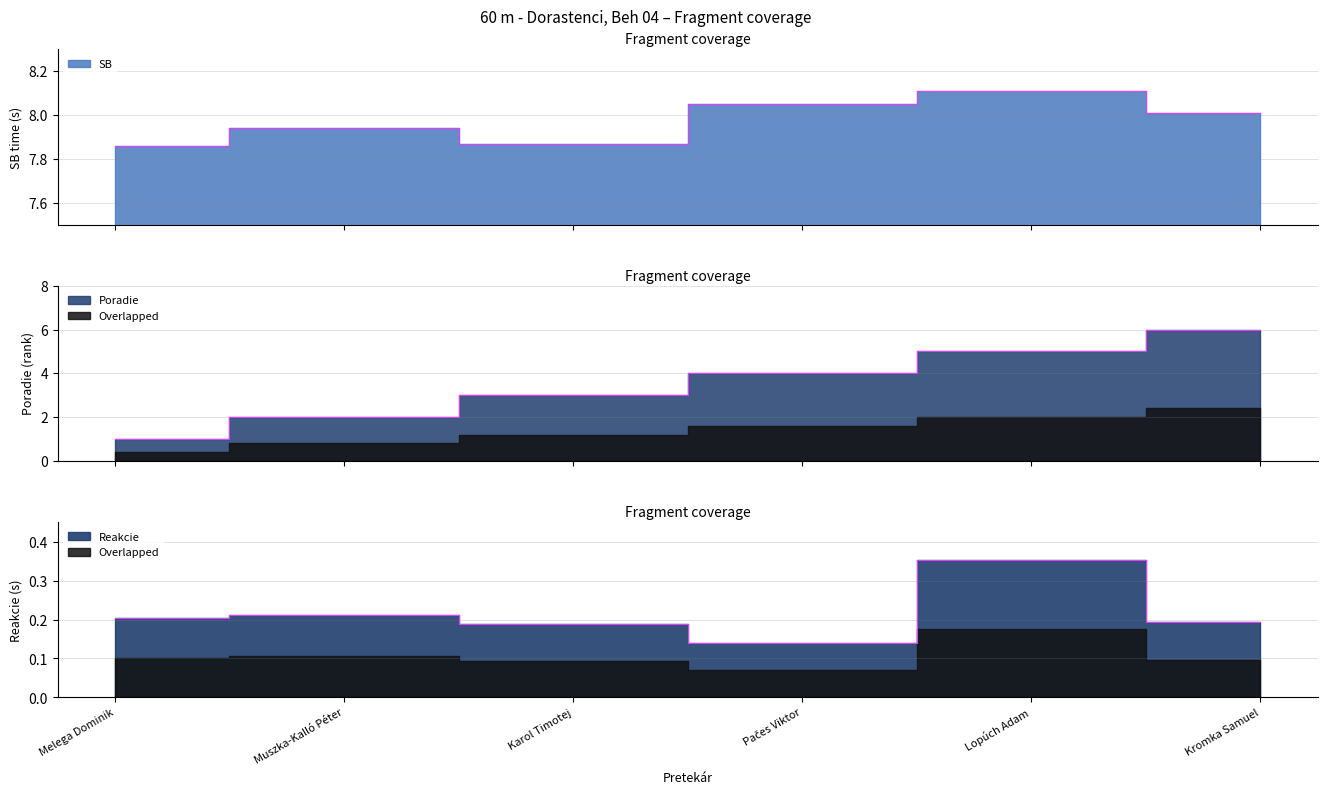

Which category has the lowest value across all series?

Pačes Viktor